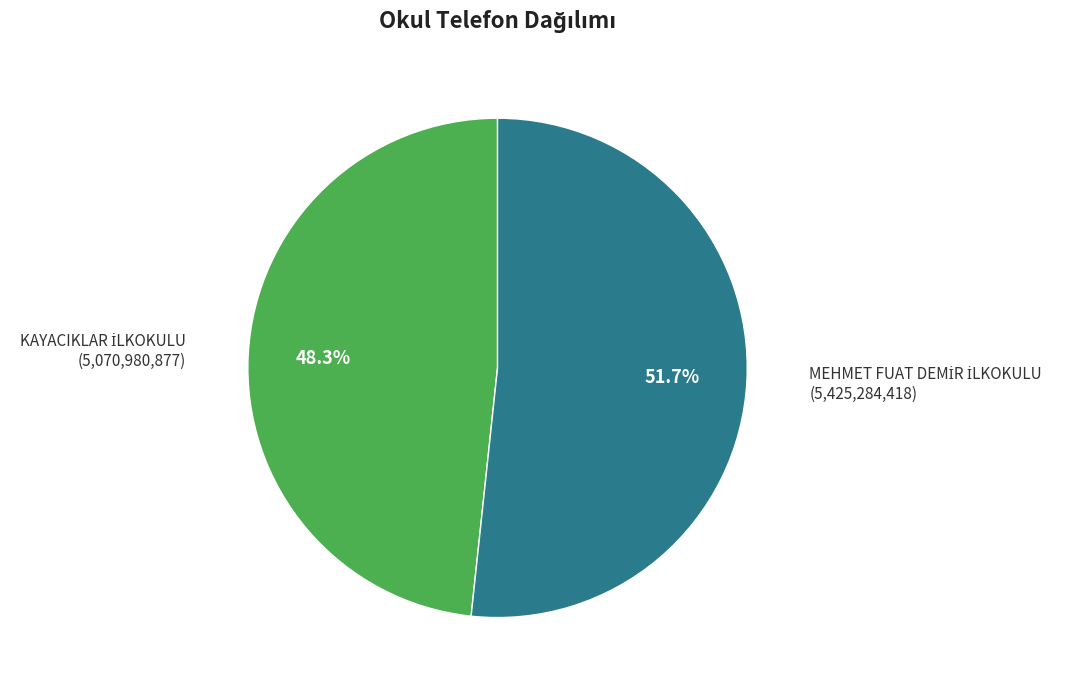

Is there a majority slice in this chart?

Yes